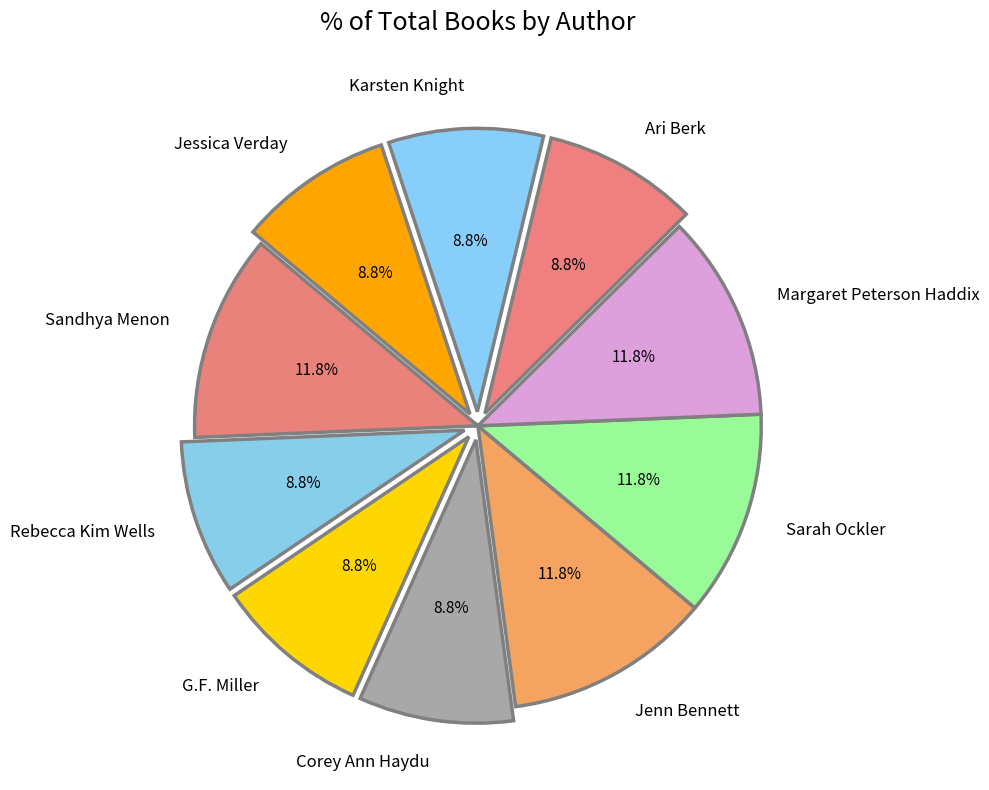

To the nearest percent, what is the difference between the largest and smallest slice percentages?

3%